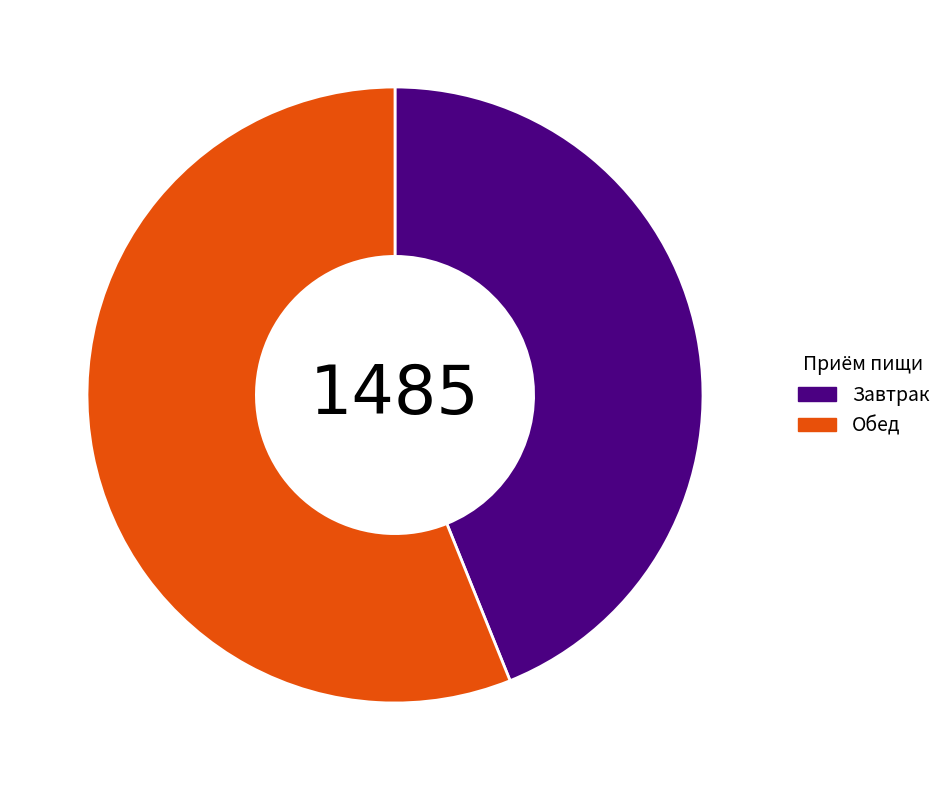

Rank the categories by value from lowest to highest.

Завтрак, Обед